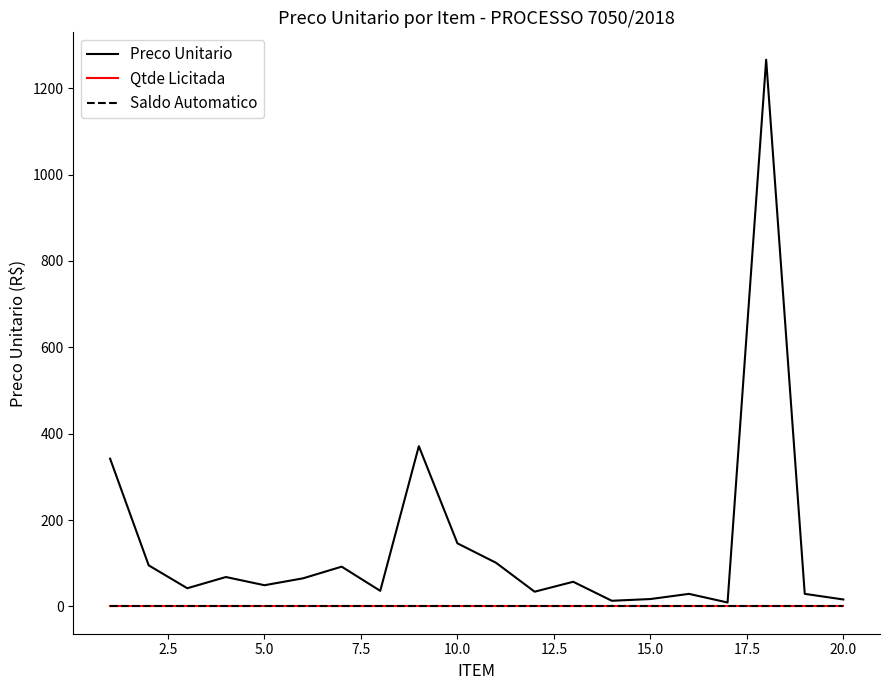

Is this an area chart (filled region under the line)?

No